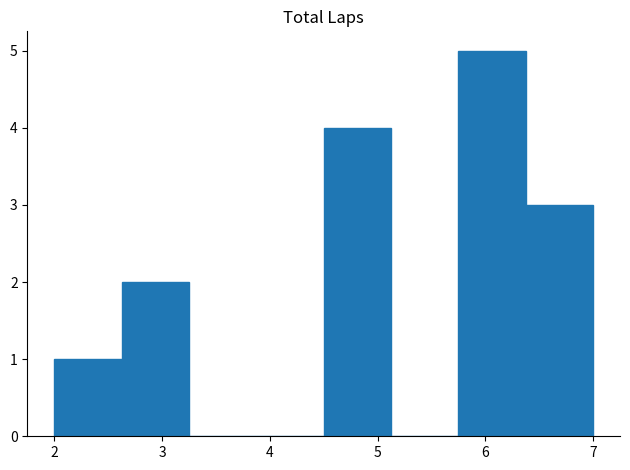

What is the height of the bar covering 5.8 to 6.4 on the x-axis? Neither the bar edges nor the heights are printed on the chart, so give them approximately, as read against the axes.

5